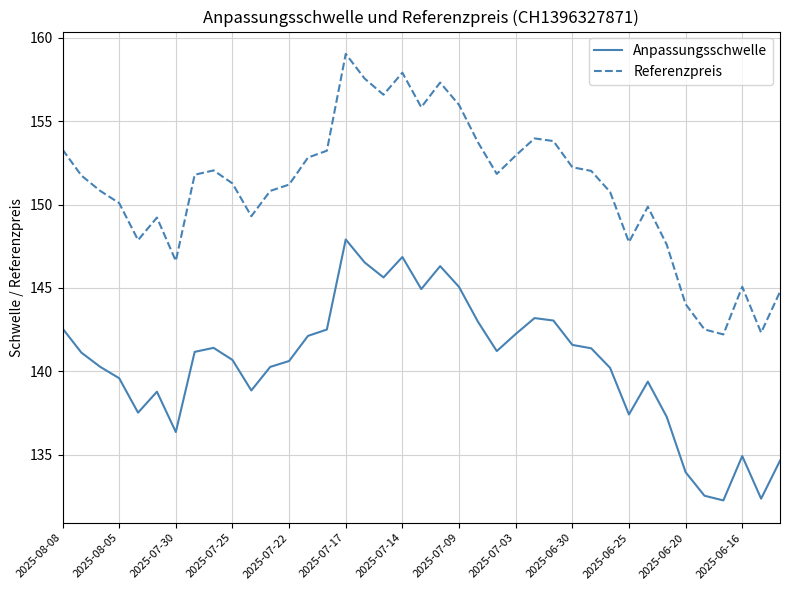

Rank the series by their average value, from lowest to highest.

Anpassungsschwelle, Referenzpreis